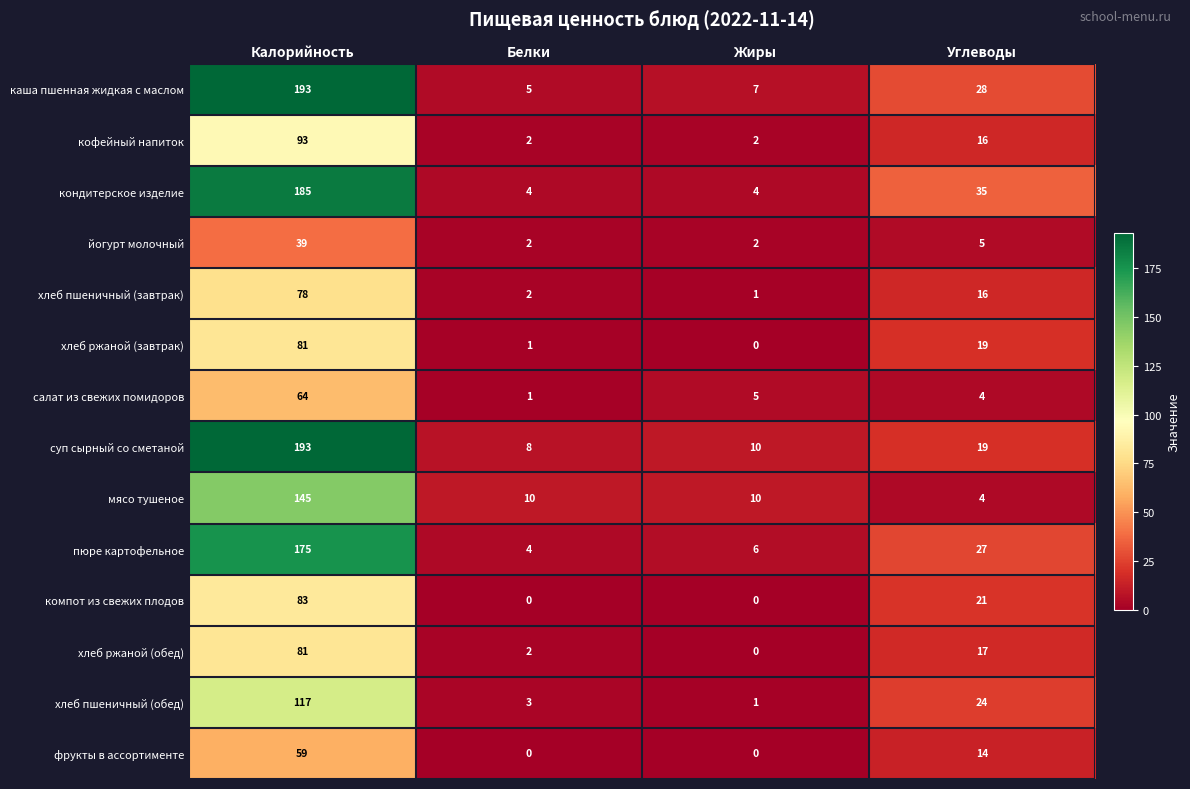

List the labels in order of каша пшенная жидкая с маслом value, smallest first.

Белки, Жиры, Углеводы, Калорийность